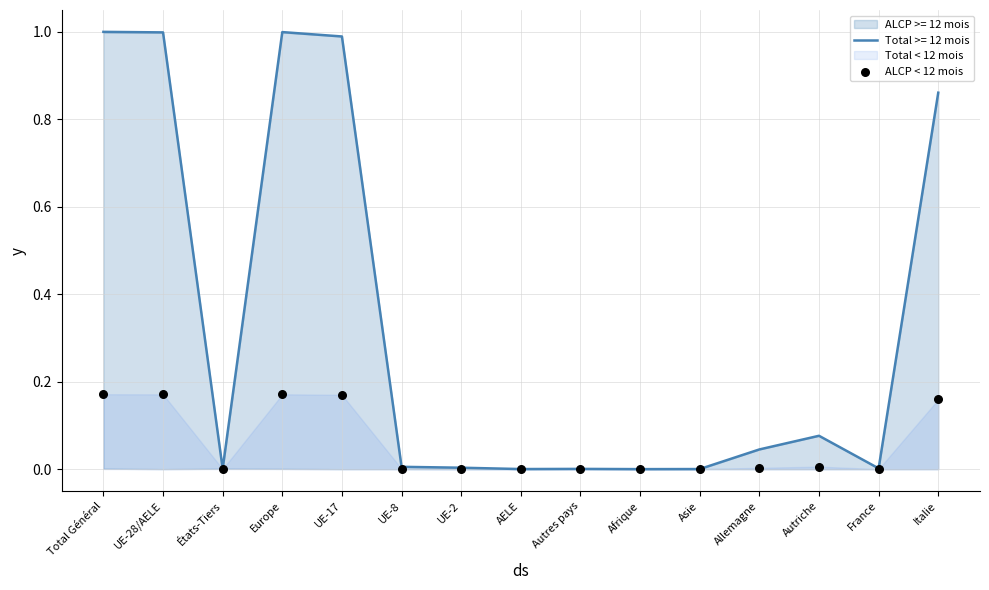

Between Italie and Asie, which is larger?

Italie